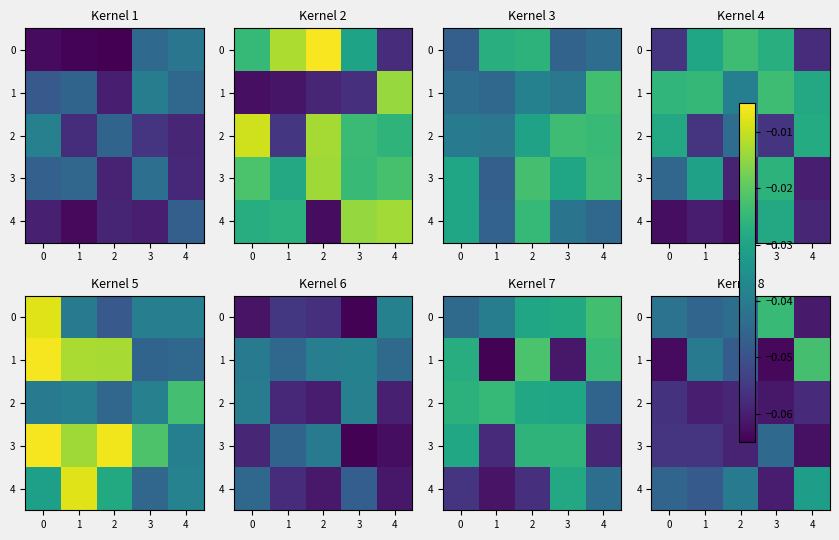

At which category does the chart reach its minimum across all series?

3